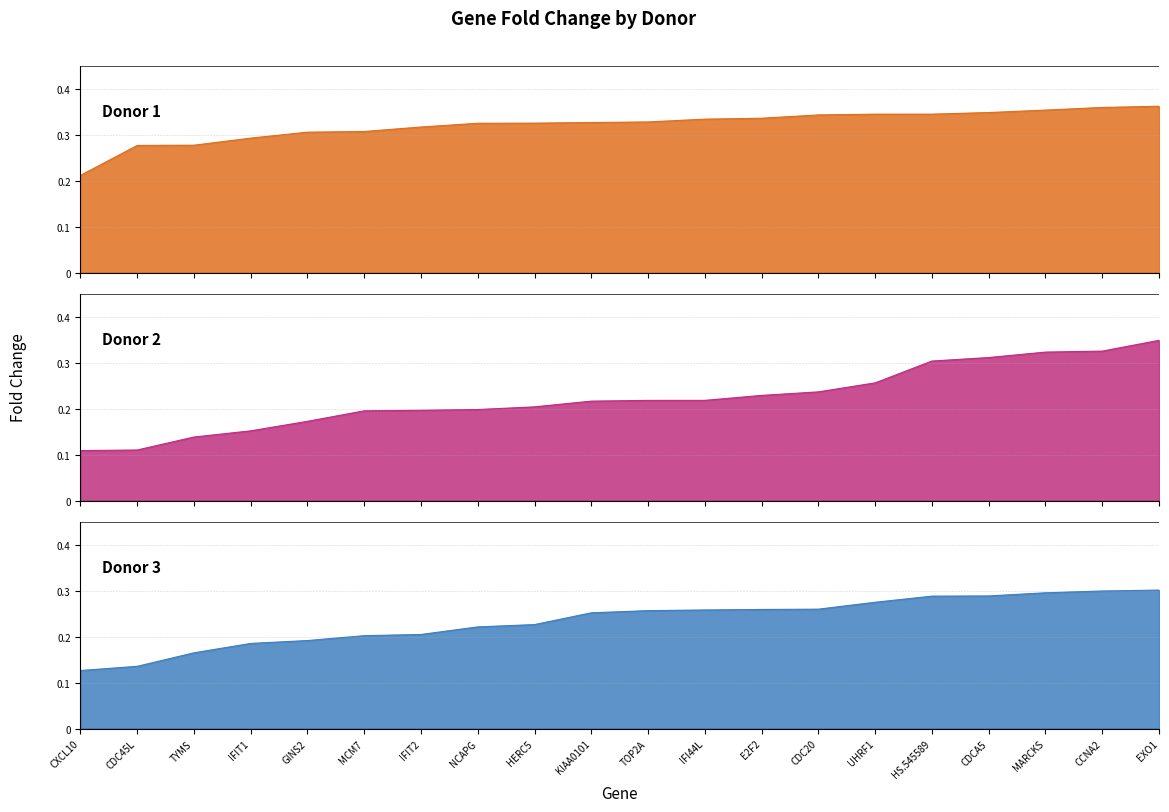

Does the chart have visible grid lines?

Yes